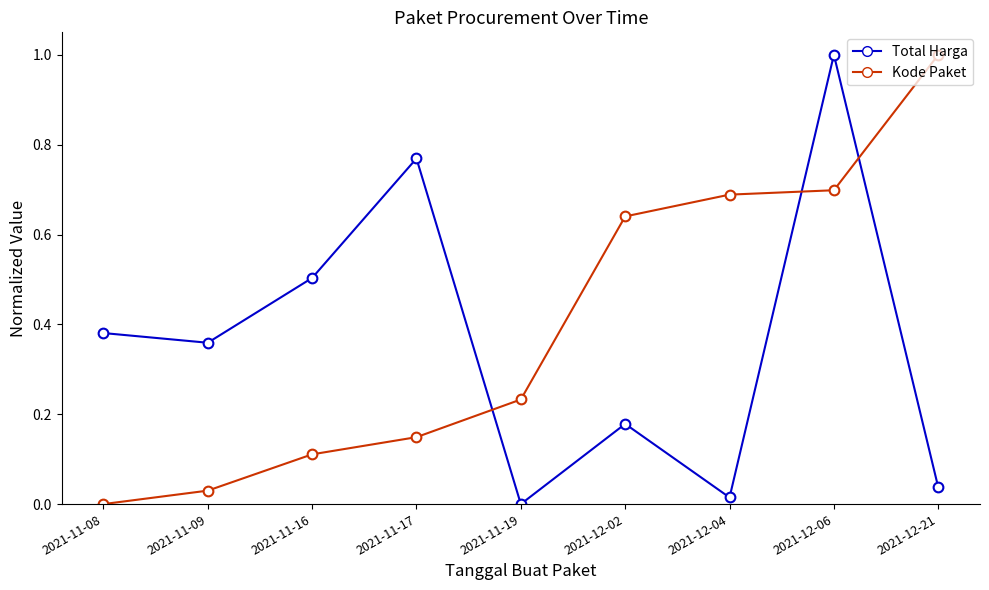

What are all the series names shown in the legend?

Total Harga, Kode Paket